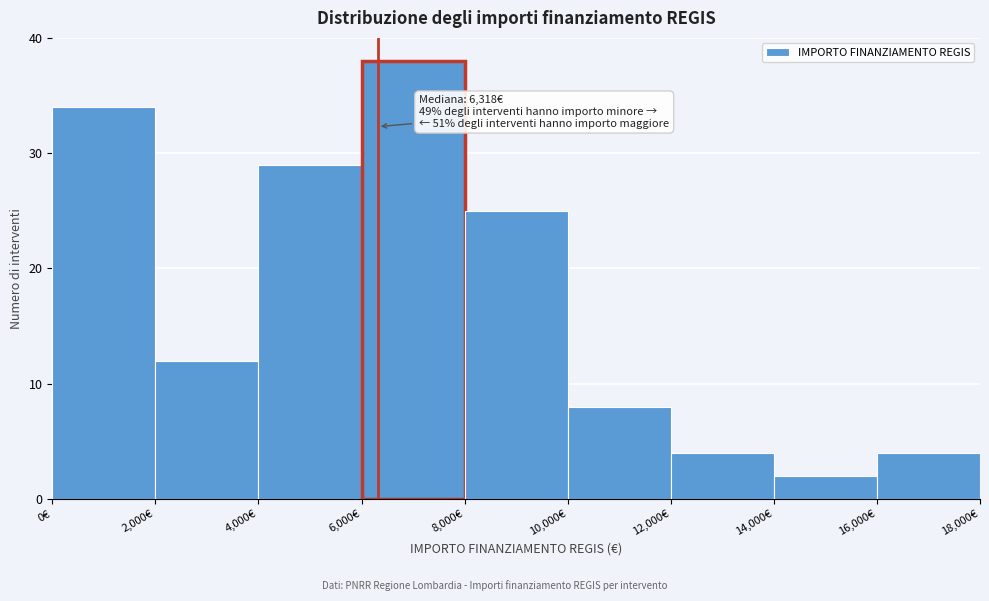

Over which range of the x-axis is the bar tallest?

6000 to 8000